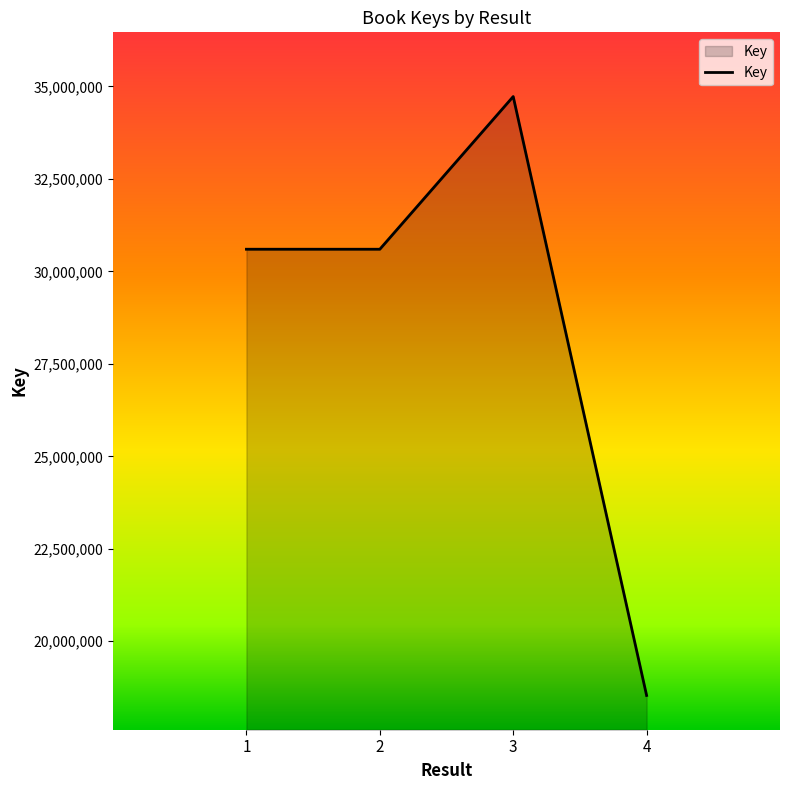

Where is the first local maximum?

3